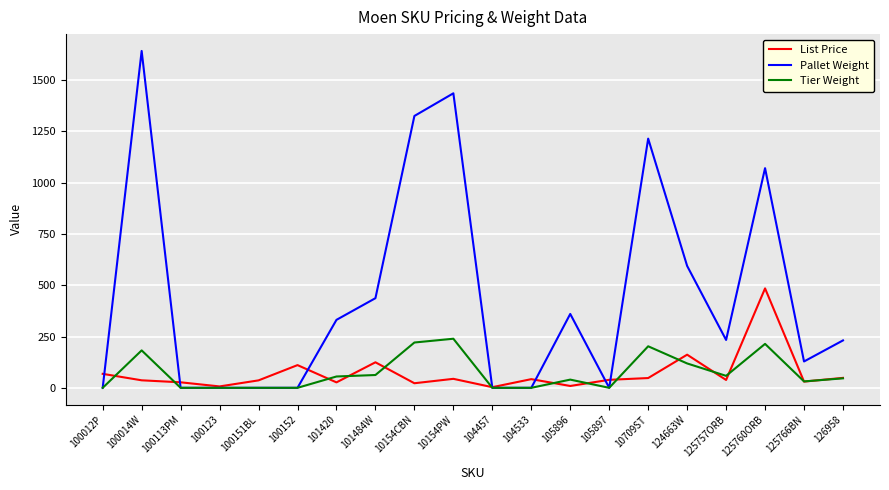

True or false: Tier Weight has a value of 119.9 at 100012P.

False